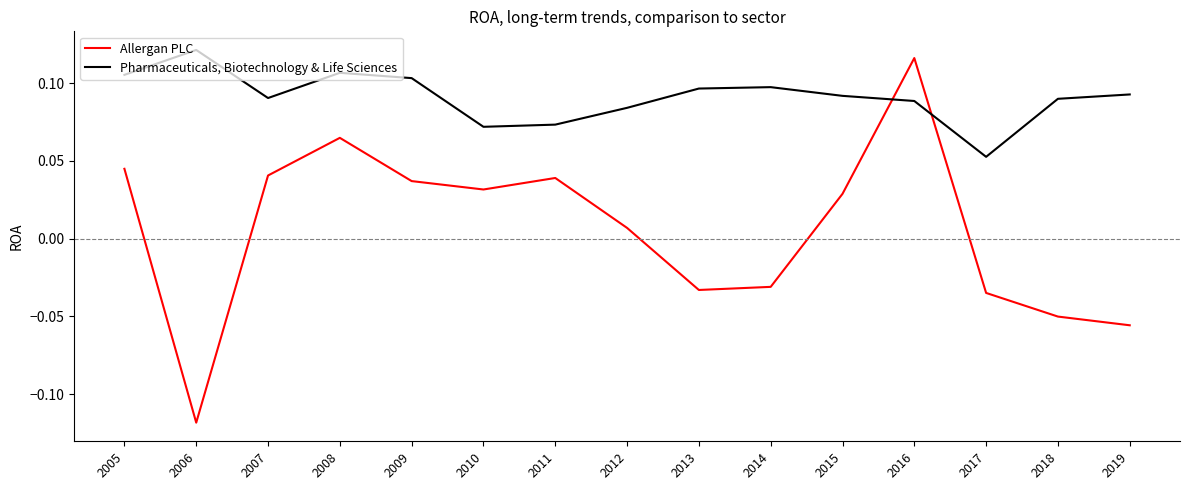

Is it true that Pharmaceuticals, Biotechnology & Life Sciences equals 0.0 at 2009?

False